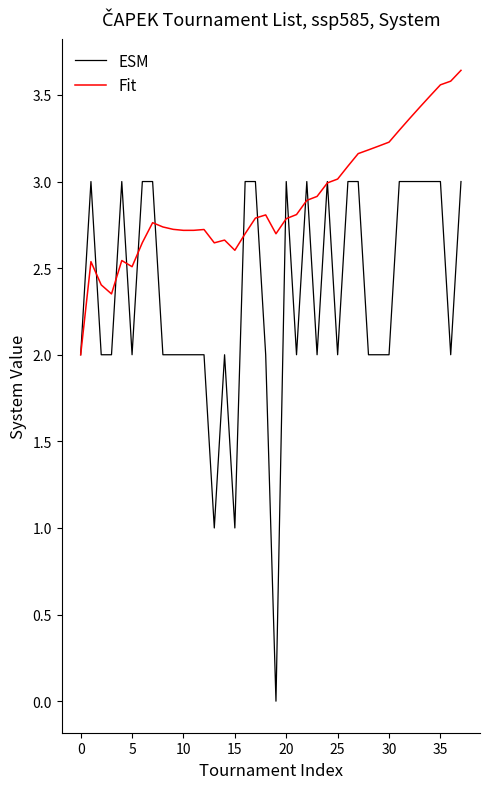

What is the minimum value for Fit?

2.0